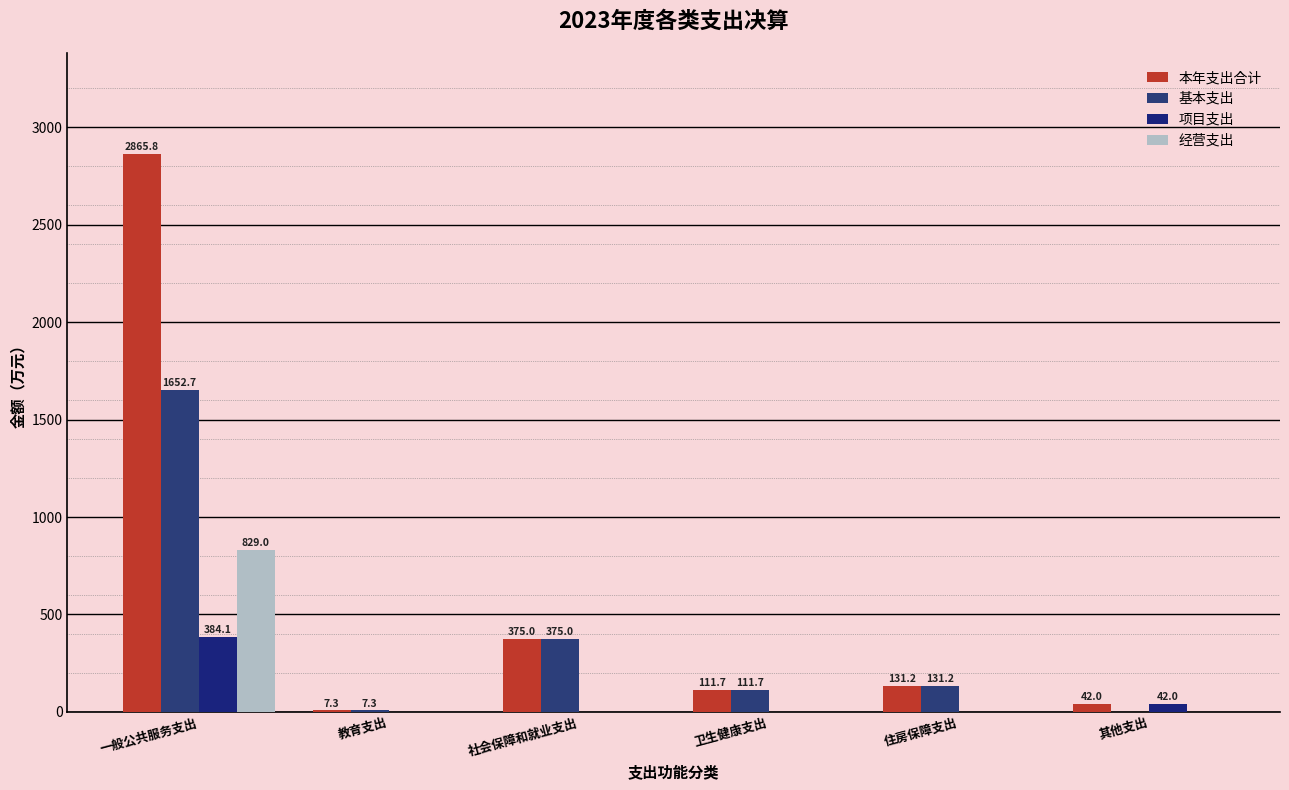

How many groups of bars are there?

6